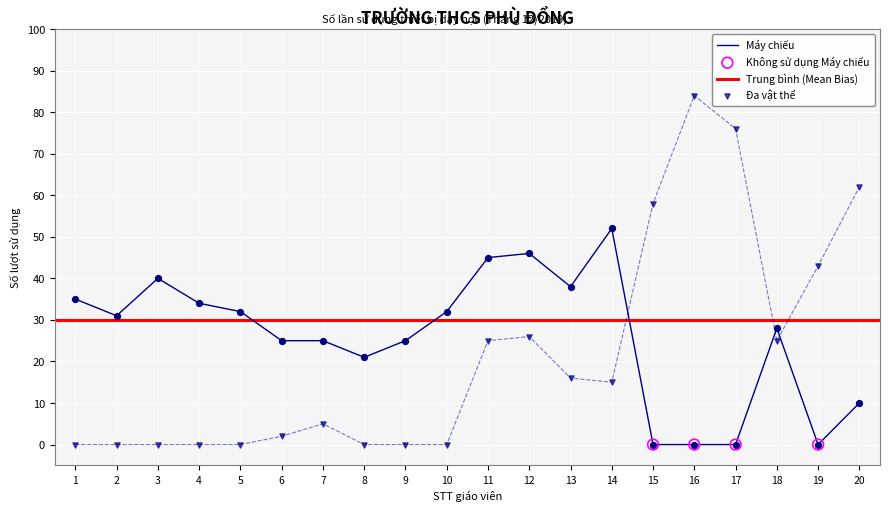

The Máy chiếu series shows 25 at 7. True or false?

True